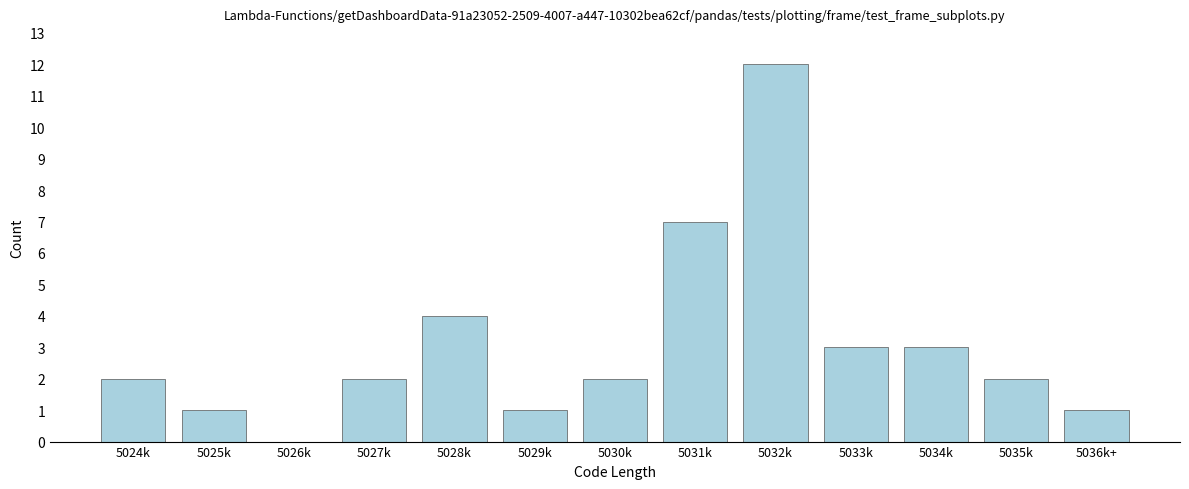

Reading left to right, list all the values displayed in this chart.

5024k=2	5025k=1	5026k=0	5027k=2	5028k=4	5029k=1	5030k=2	5031k=7	5032k=12	5033k=3	5034k=3	5035k=2	5036k+=1